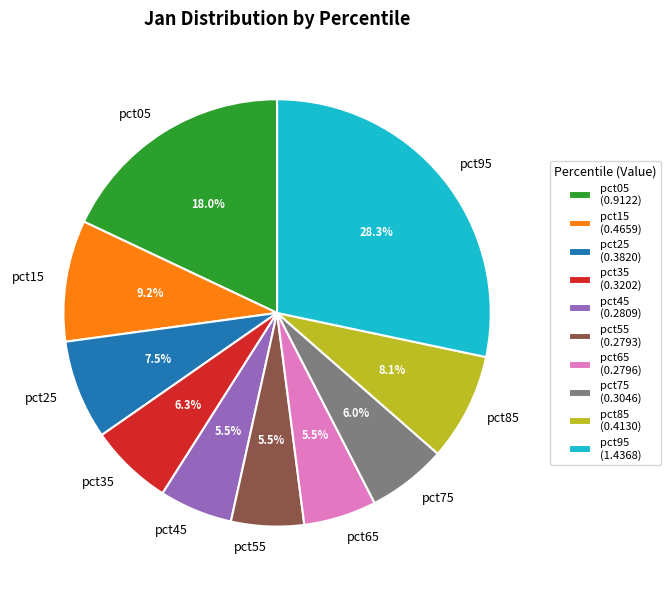

Is it true that pct85 is 16% of the pie?

False